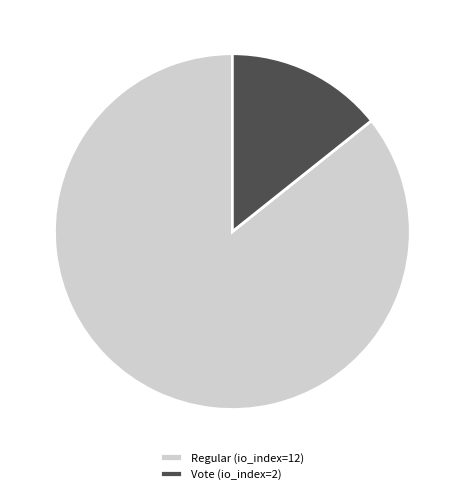

Do Vote (io_index=2) and Regular (io_index=12) together represent more than half of the pie?

Yes